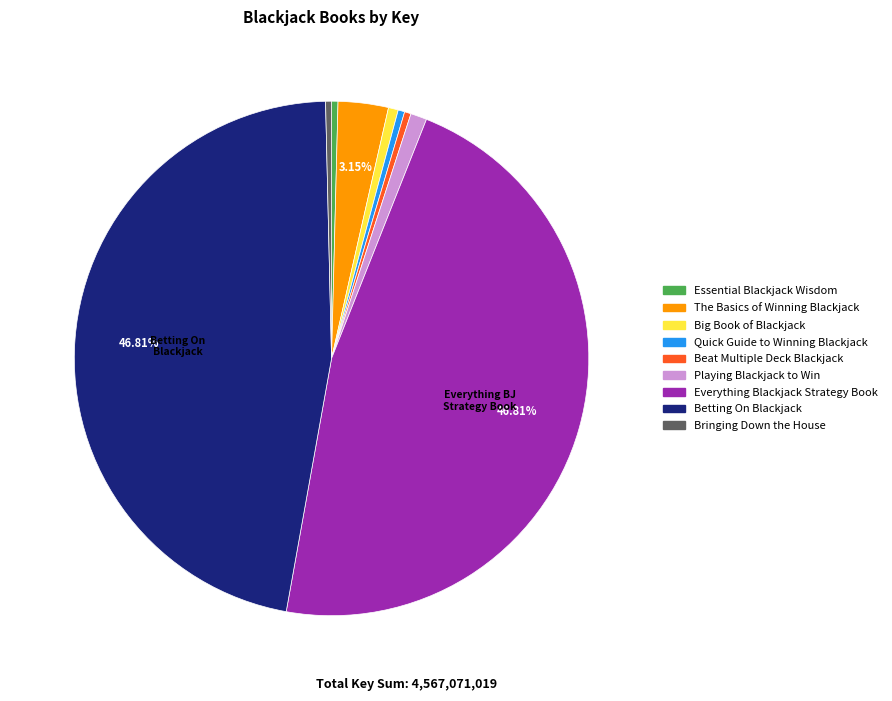

How many segments does this pie chart have?

9